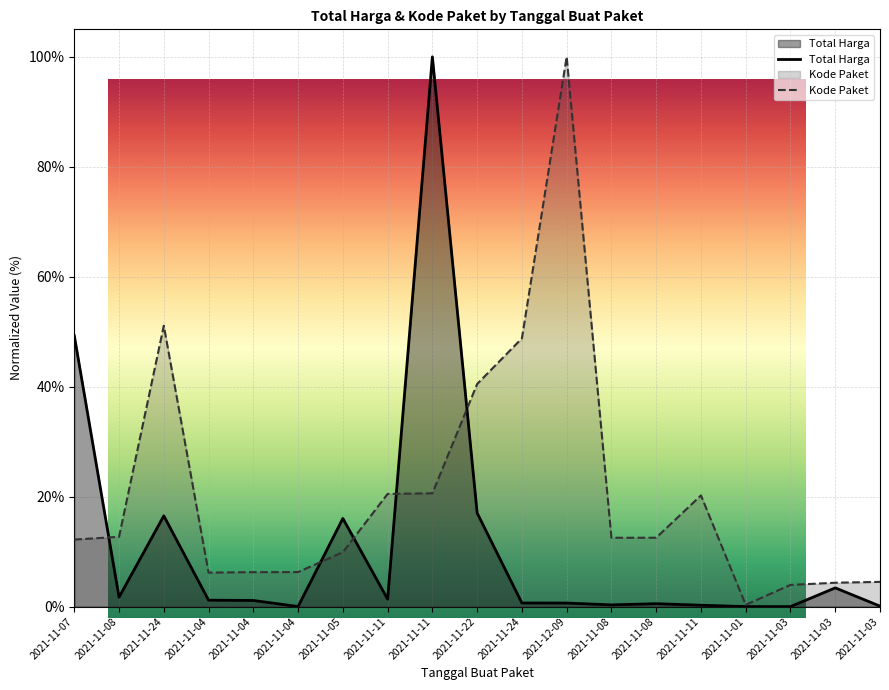

List the series in order of their overall mean, lowest first.

Total Harga, Kode Paket